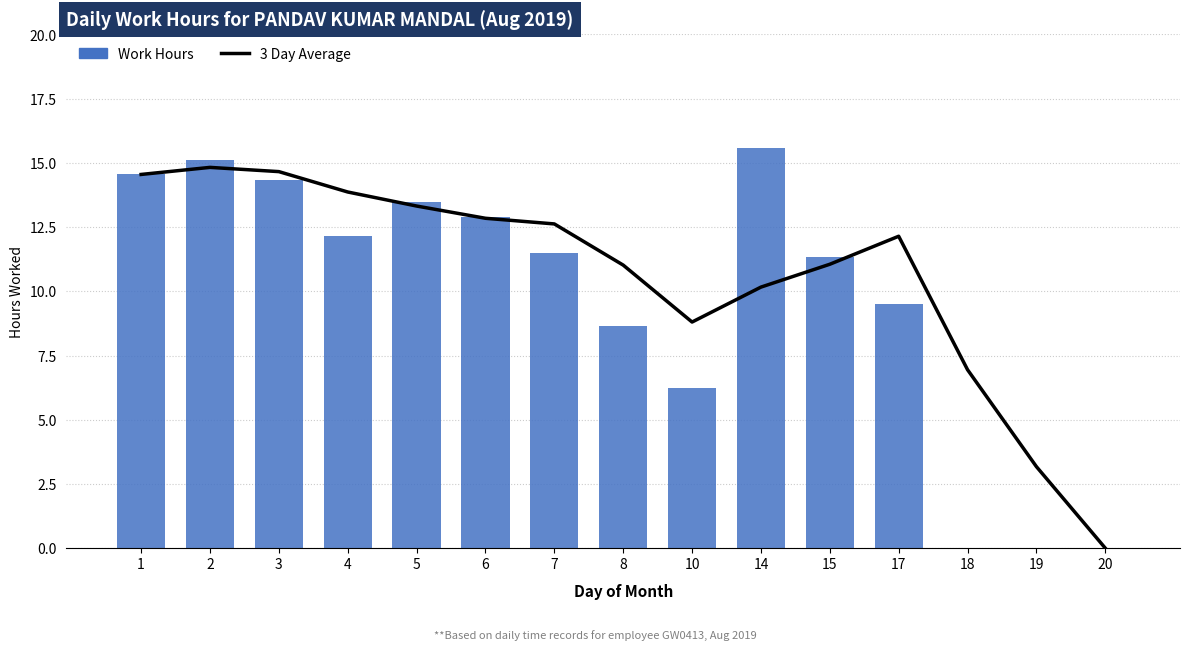

Rank the series at 3 from highest to lowest value.

3 Day Average, Work Hours